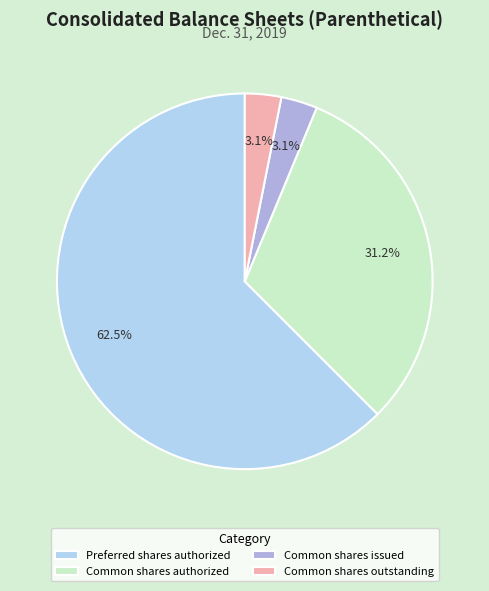

What percentage is the Common shares outstanding slice, to the nearest percent?

3%